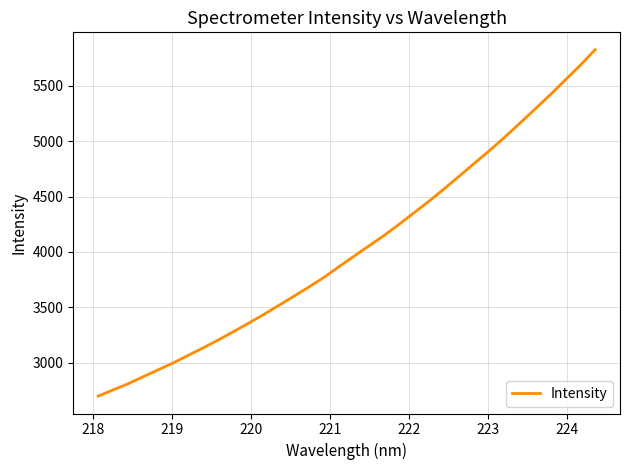

What is the maximum value shown in the chart?

5826.9